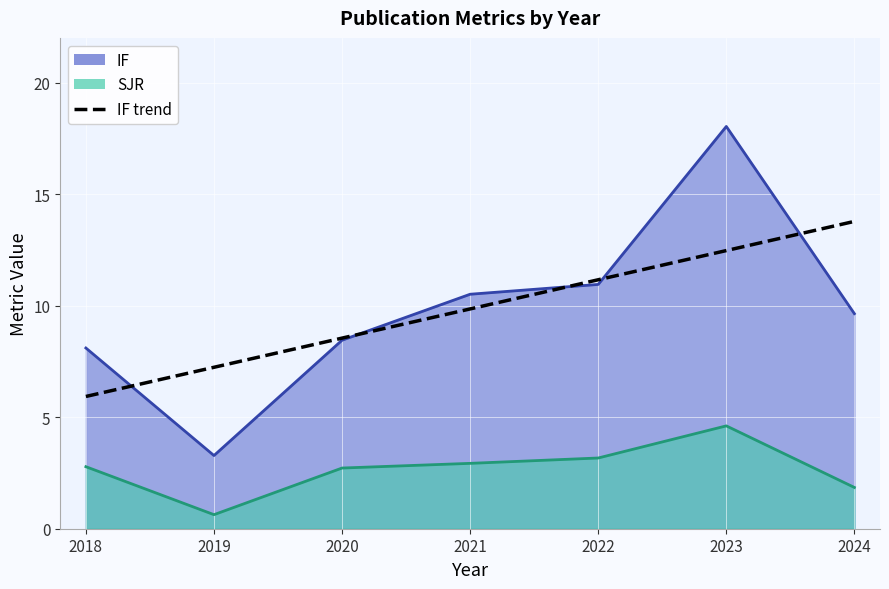

Which has a higher value, 2024 or 2022?

2022